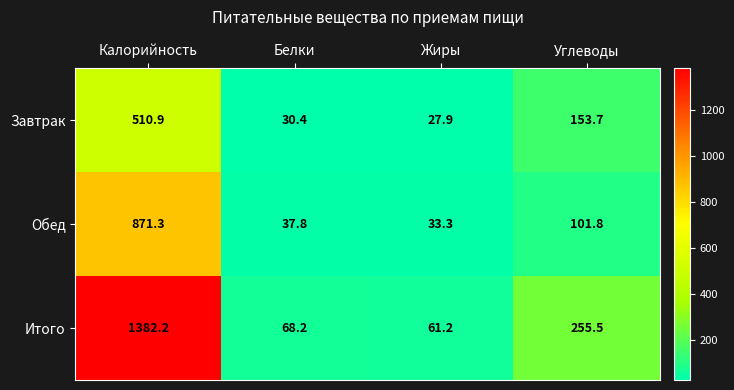

The value of Итого at Углеводы is 255.5. True or false?

True